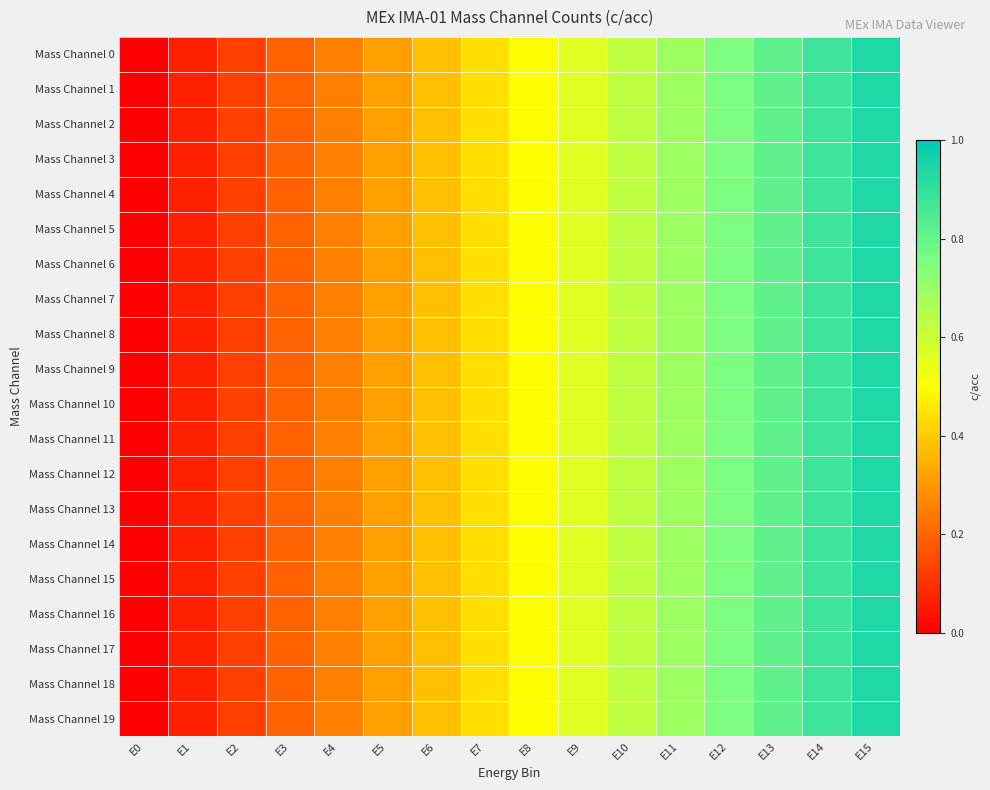

Reading left to right, list all the values displayed in this chart.

Mass Channel 0: E0=0.0	E1=0.1	E2=0.1	E3=0.2	E4=0.2	E5=0.3	E6=0.4	E7=0.4	E8=0.5	E9=0.6	E10=0.6	E11=0.7	E12=0.8	E13=0.8	E14=0.9	E15=0.9
Mass Channel 1: E0=0.0	E1=0.1	E2=0.1	E3=0.2	E4=0.2	E5=0.3	E6=0.4	E7=0.4	E8=0.5	E9=0.6	E10=0.6	E11=0.7	E12=0.8	E13=0.8	E14=0.9	E15=0.9
Mass Channel 2: E0=0.0	E1=0.1	E2=0.1	E3=0.2	E4=0.2	E5=0.3	E6=0.4	E7=0.4	E8=0.5	E9=0.6	E10=0.6	E11=0.7	E12=0.8	E13=0.8	E14=0.9	E15=0.9
Mass Channel 3: E0=0.0	E1=0.1	E2=0.1	E3=0.2	E4=0.2	E5=0.3	E6=0.4	E7=0.4	E8=0.5	E9=0.6	E10=0.6	E11=0.7	E12=0.8	E13=0.8	E14=0.9	E15=0.9
Mass Channel 4: E0=0.0	E1=0.1	E2=0.1	E3=0.2	E4=0.2	E5=0.3	E6=0.4	E7=0.4	E8=0.5	E9=0.6	E10=0.6	E11=0.7	E12=0.8	E13=0.8	E14=0.9	E15=0.9
Mass Channel 5: E0=0.0	E1=0.1	E2=0.1	E3=0.2	E4=0.2	E5=0.3	E6=0.4	E7=0.4	E8=0.5	E9=0.6	E10=0.6	E11=0.7	E12=0.8	E13=0.8	E14=0.9	E15=0.9
Mass Channel 6: E0=0.0	E1=0.1	E2=0.1	E3=0.2	E4=0.2	E5=0.3	E6=0.4	E7=0.4	E8=0.5	E9=0.6	E10=0.6	E11=0.7	E12=0.8	E13=0.8	E14=0.9	E15=0.9
Mass Channel 7: E0=0.0	E1=0.1	E2=0.1	E3=0.2	E4=0.2	E5=0.3	E6=0.4	E7=0.4	E8=0.5	E9=0.6	E10=0.6	E11=0.7	E12=0.8	E13=0.8	E14=0.9	E15=0.9
Mass Channel 8: E0=0.0	E1=0.1	E2=0.1	E3=0.2	E4=0.2	E5=0.3	E6=0.4	E7=0.4	E8=0.5	E9=0.6	E10=0.6	E11=0.7	E12=0.8	E13=0.8	E14=0.9	E15=0.9
Mass Channel 9: E0=0.0	E1=0.1	E2=0.1	E3=0.2	E4=0.2	E5=0.3	E6=0.4	E7=0.4	E8=0.5	E9=0.6	E10=0.6	E11=0.7	E12=0.8	E13=0.8	E14=0.9	E15=0.9
Mass Channel 10: E0=0.0	E1=0.1	E2=0.1	E3=0.2	E4=0.2	E5=0.3	E6=0.4	E7=0.4	E8=0.5	E9=0.6	E10=0.6	E11=0.7	E12=0.8	E13=0.8	E14=0.9	E15=0.9
Mass Channel 11: E0=0.0	E1=0.1	E2=0.1	E3=0.2	E4=0.2	E5=0.3	E6=0.4	E7=0.4	E8=0.5	E9=0.6	E10=0.6	E11=0.7	E12=0.8	E13=0.8	E14=0.9	E15=0.9
Mass Channel 12: E0=0.0	E1=0.1	E2=0.1	E3=0.2	E4=0.2	E5=0.3	E6=0.4	E7=0.4	E8=0.5	E9=0.6	E10=0.6	E11=0.7	E12=0.8	E13=0.8	E14=0.9	E15=0.9
Mass Channel 13: E0=0.0	E1=0.1	E2=0.1	E3=0.2	E4=0.2	E5=0.3	E6=0.4	E7=0.4	E8=0.5	E9=0.6	E10=0.6	E11=0.7	E12=0.8	E13=0.8	E14=0.9	E15=0.9
Mass Channel 14: E0=0.0	E1=0.1	E2=0.1	E3=0.2	E4=0.2	E5=0.3	E6=0.4	E7=0.4	E8=0.5	E9=0.6	E10=0.6	E11=0.7	E12=0.8	E13=0.8	E14=0.9	E15=0.9
Mass Channel 15: E0=0.0	E1=0.1	E2=0.1	E3=0.2	E4=0.2	E5=0.3	E6=0.4	E7=0.4	E8=0.5	E9=0.6	E10=0.6	E11=0.7	E12=0.8	E13=0.8	E14=0.9	E15=0.9
Mass Channel 16: E0=0.0	E1=0.1	E2=0.1	E3=0.2	E4=0.2	E5=0.3	E6=0.4	E7=0.4	E8=0.5	E9=0.6	E10=0.6	E11=0.7	E12=0.8	E13=0.8	E14=0.9	E15=0.9
Mass Channel 17: E0=0.0	E1=0.1	E2=0.1	E3=0.2	E4=0.2	E5=0.3	E6=0.4	E7=0.4	E8=0.5	E9=0.6	E10=0.6	E11=0.7	E12=0.8	E13=0.8	E14=0.9	E15=0.9
Mass Channel 18: E0=0.0	E1=0.1	E2=0.1	E3=0.2	E4=0.2	E5=0.3	E6=0.4	E7=0.4	E8=0.5	E9=0.6	E10=0.6	E11=0.7	E12=0.8	E13=0.8	E14=0.9	E15=0.9
Mass Channel 19: E0=0.0	E1=0.1	E2=0.1	E3=0.2	E4=0.2	E5=0.3	E6=0.4	E7=0.4	E8=0.5	E9=0.6	E10=0.6	E11=0.7	E12=0.8	E13=0.8	E14=0.9	E15=0.9